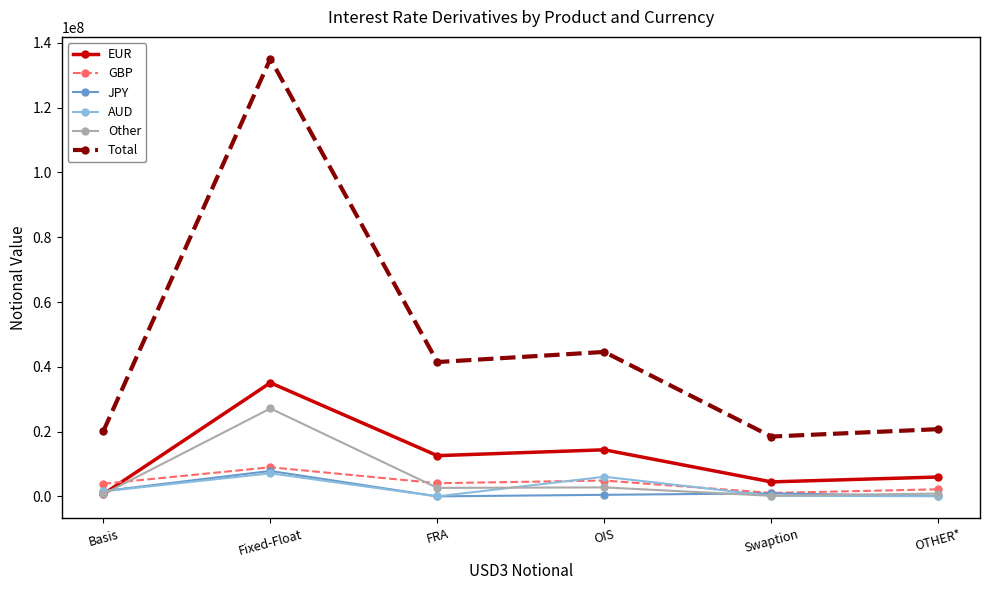

Which category has the highest value across all series?

Fixed-Float